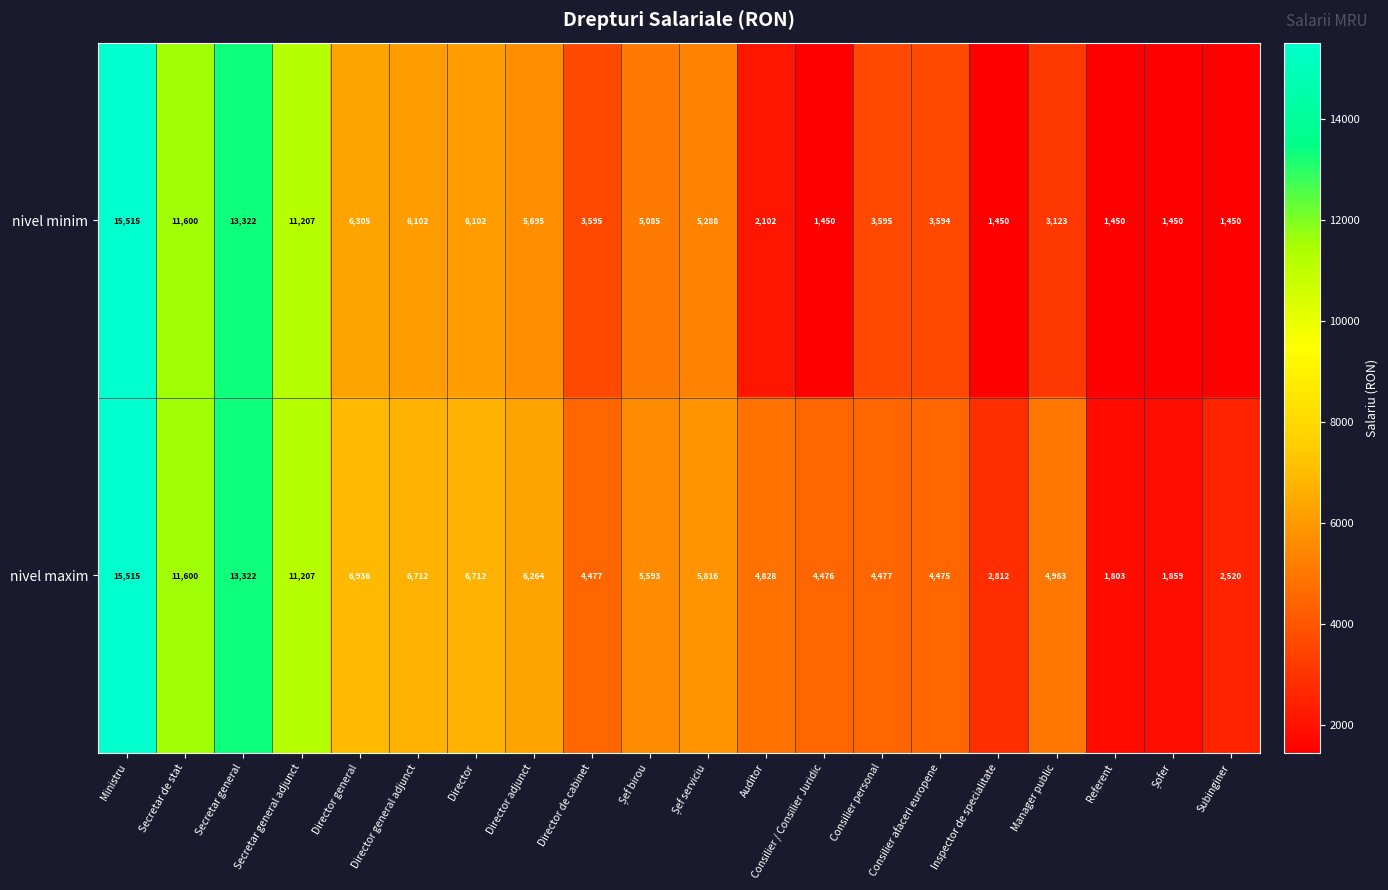

Read the nivel maxim value at Secretar general adjunct, to the nearest 100.

11200